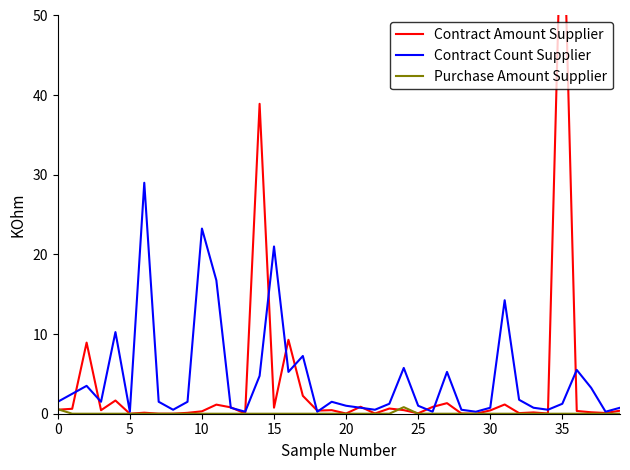

How many categories are shown in the chart?

40